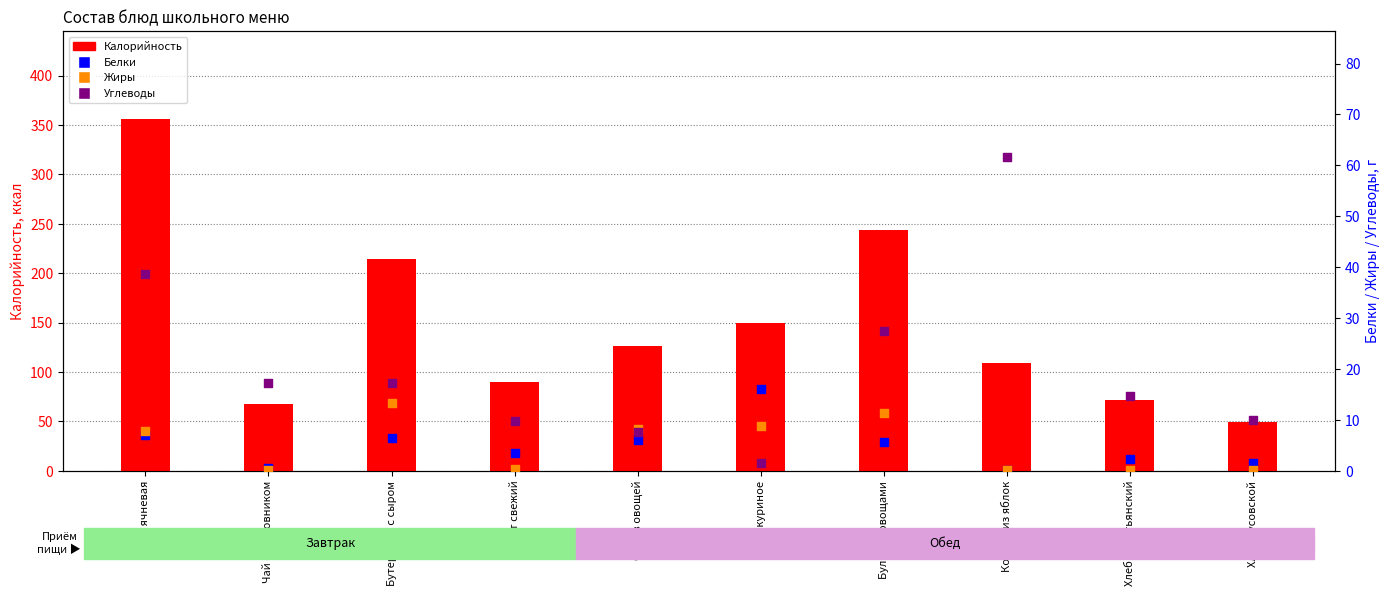

Which series reaches the minimum Y coordinate?

Жиры